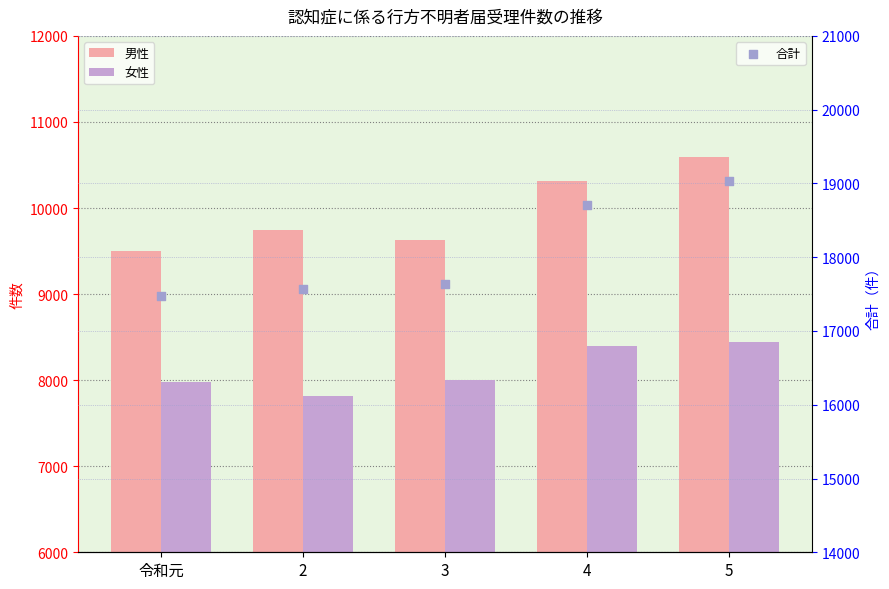

What is the total value across all series at 4?

37418